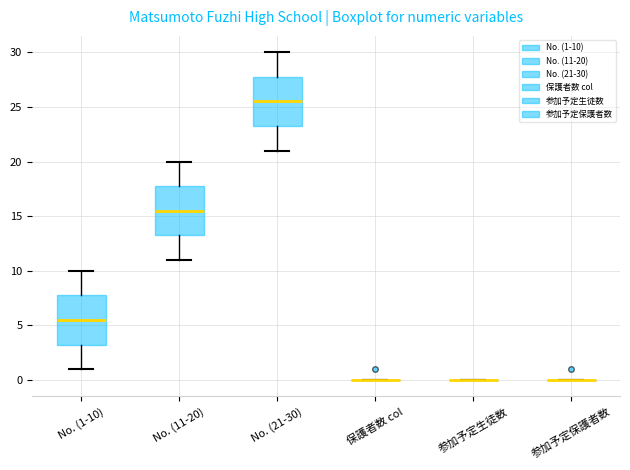

Reading left to right, read every box against the y-axis: the position of its median line, the range the box covers, and the ends of its whiskers. The values are not printed on the chart, so give them approximately, as read against the axis.

No. (1-10): median 5.5, box 3.5 to 8.0, whiskers 1.0 to 10.0
No. (11-20): median 15.5, box 13.5 to 18.0, whiskers 11.0 to 20.0
No. (21-30): median 25.5, box 23.5 to 28.0, whiskers 21.0 to 30.0
保護者数 col: box collapsed to a line at 0.0, whiskers 0.0 to 0.0
参加予定生徒数: box collapsed to a line at 0.0, whiskers 0.0 to 0.0
参加予定保護者数: box collapsed to a line at 0.0, whiskers 0.0 to 0.0